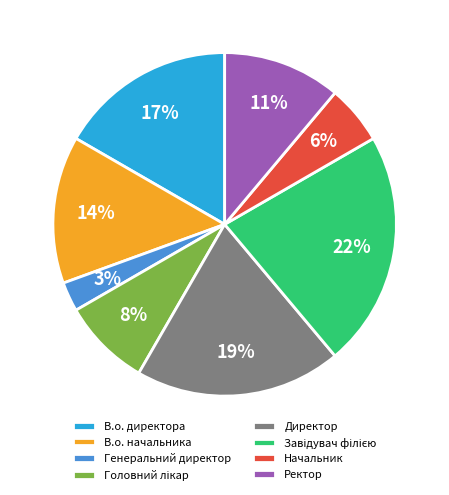

Does Начальник account for over 50% of the chart?

No